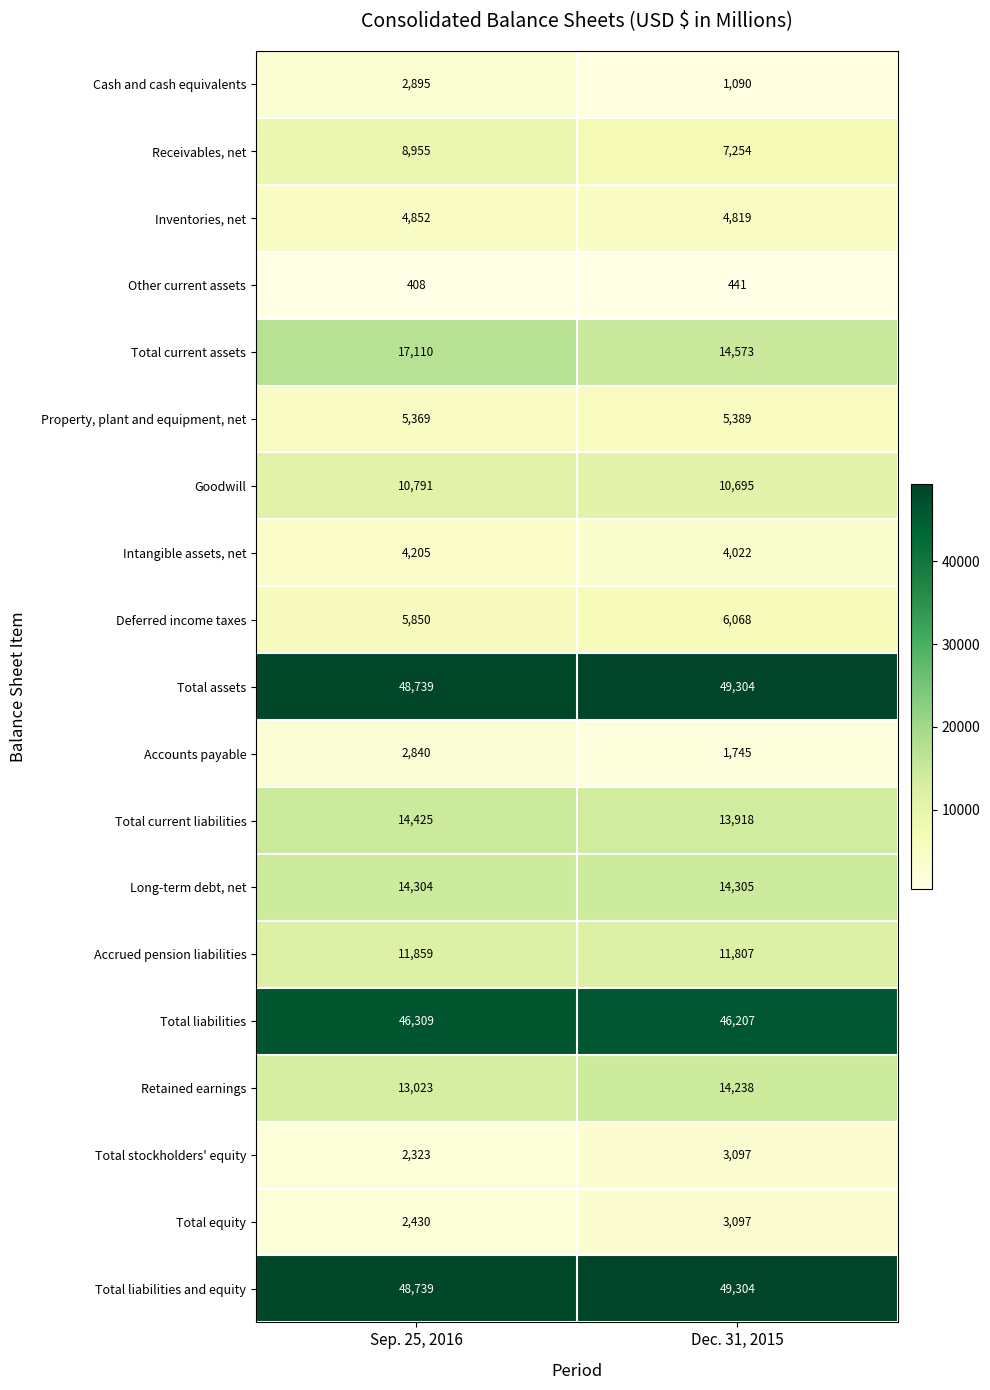

What is the difference between the Deferred income taxes values at Dec. 31, 2015 and Sep. 25, 2016?

218